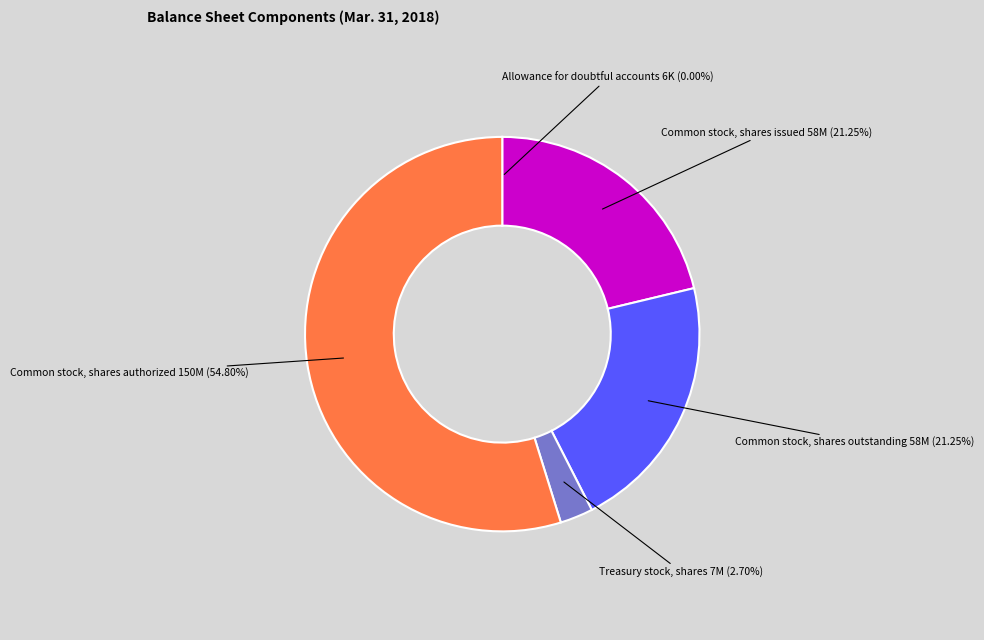

Is it true that Common stock, shares outstanding is 21% of the pie?

True